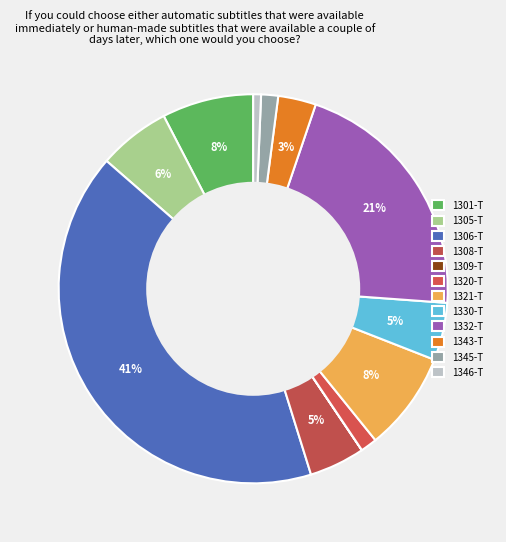

How many segments does this pie chart have?

12